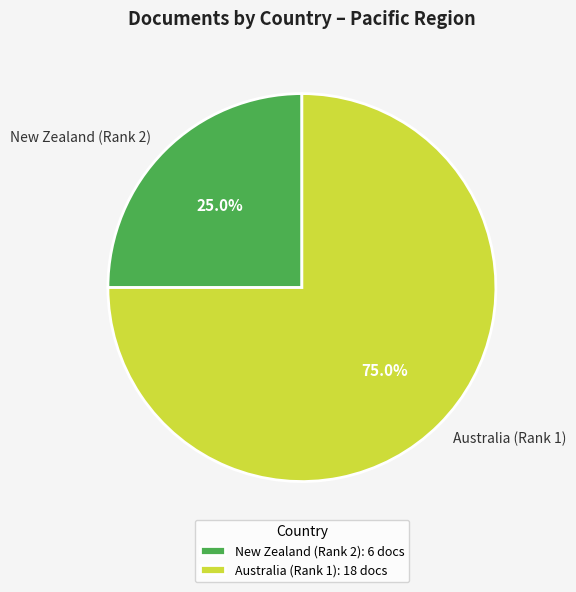

Is it true that New Zealand (Rank 2) is 14% of the pie?

False